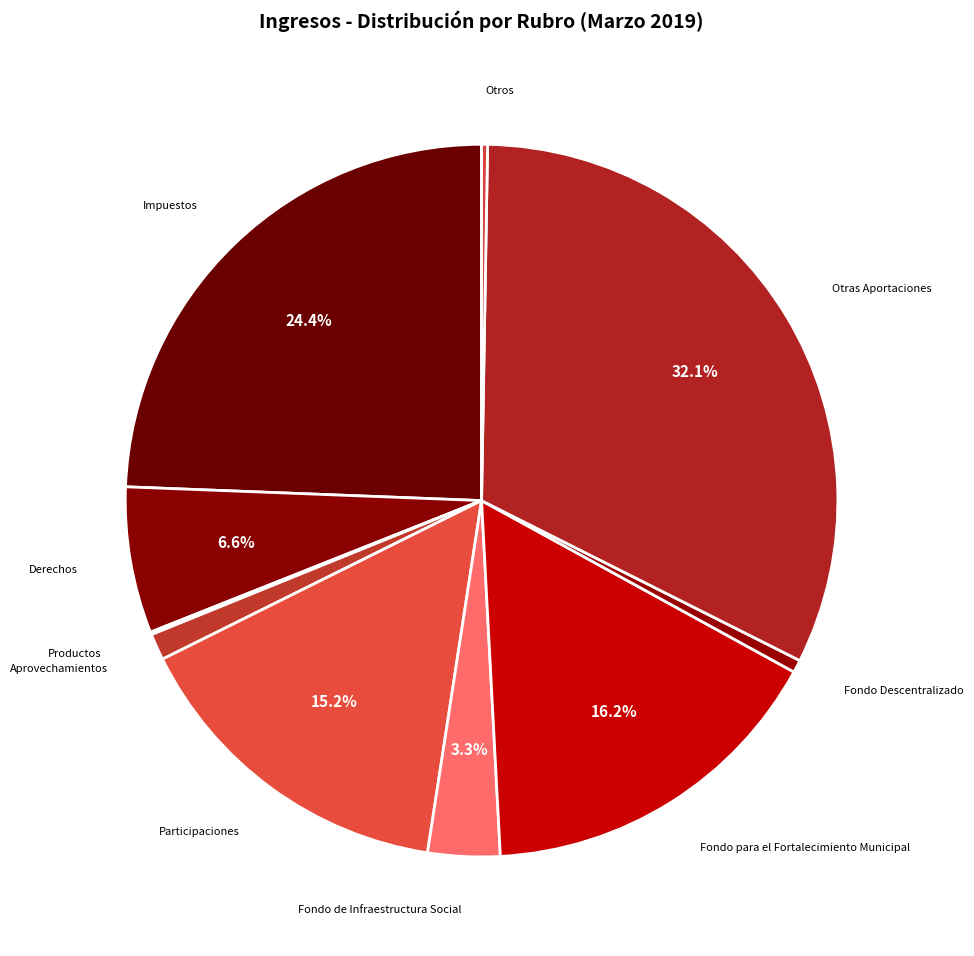

What is the smallest slice in the pie chart?

Productos